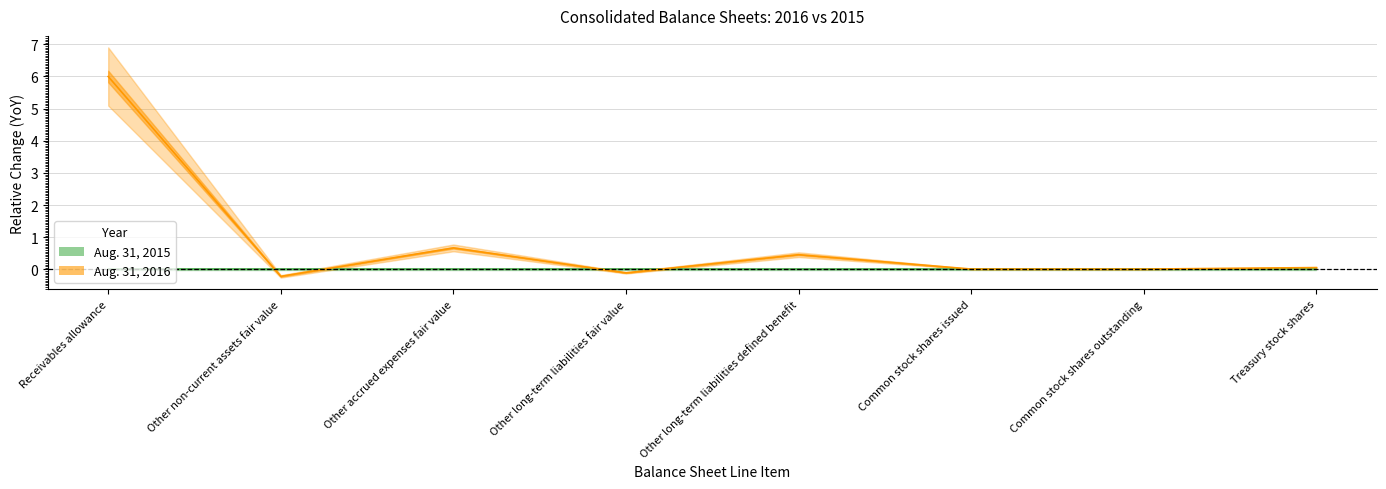

At which category does the chart reach its minimum across all series?

Other non-current assets fair value